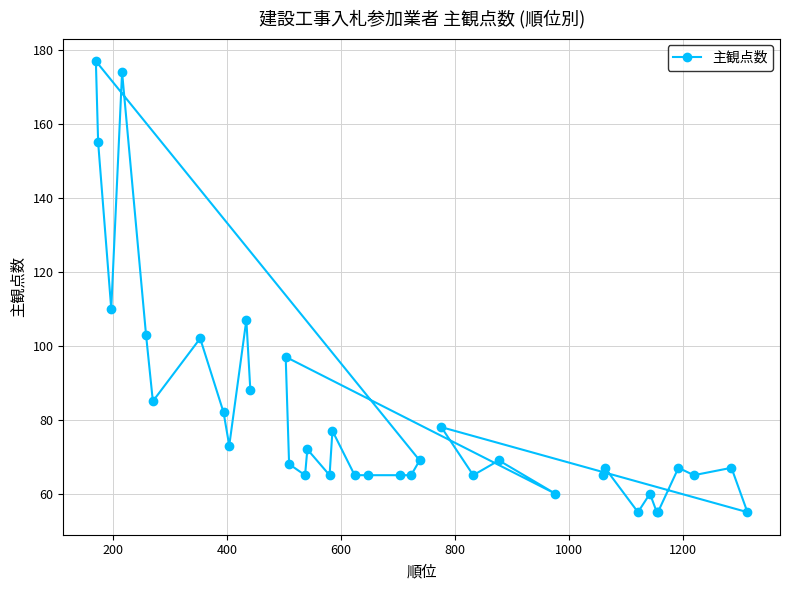

What is the value of the 24th point from the left?

65